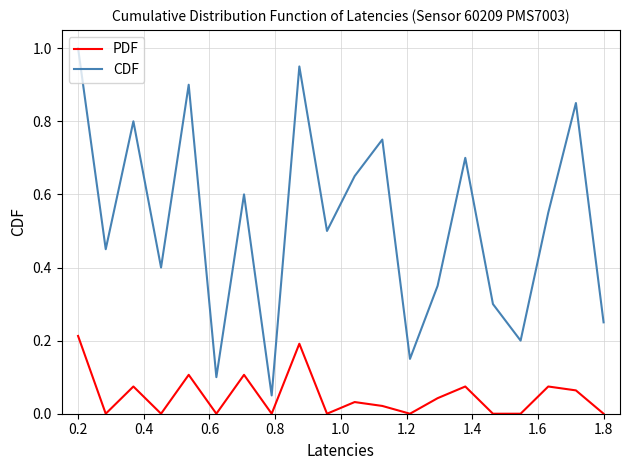

List the series in order of their peak value, highest first.

CDF, PDF